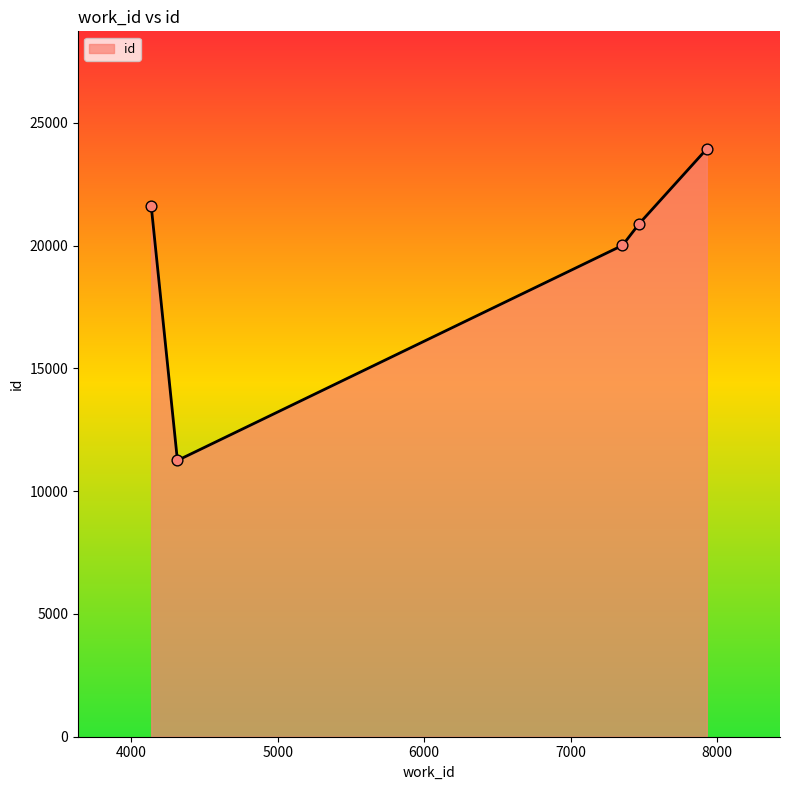

What is the smallest value displayed?

11252